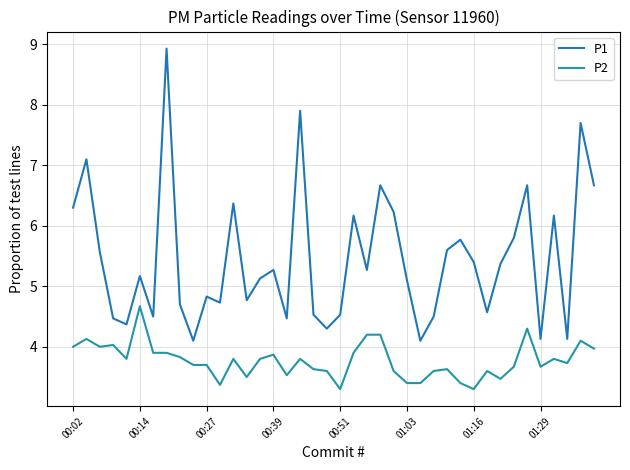

At how many categories does at least one series exceed 4?

40